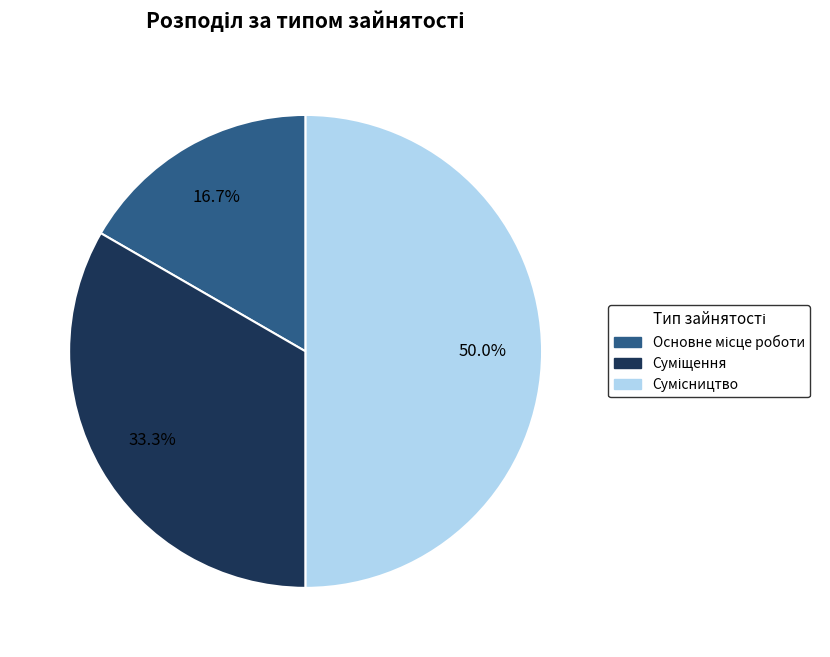

What is the smallest slice in the pie chart?

Основне місце роботи